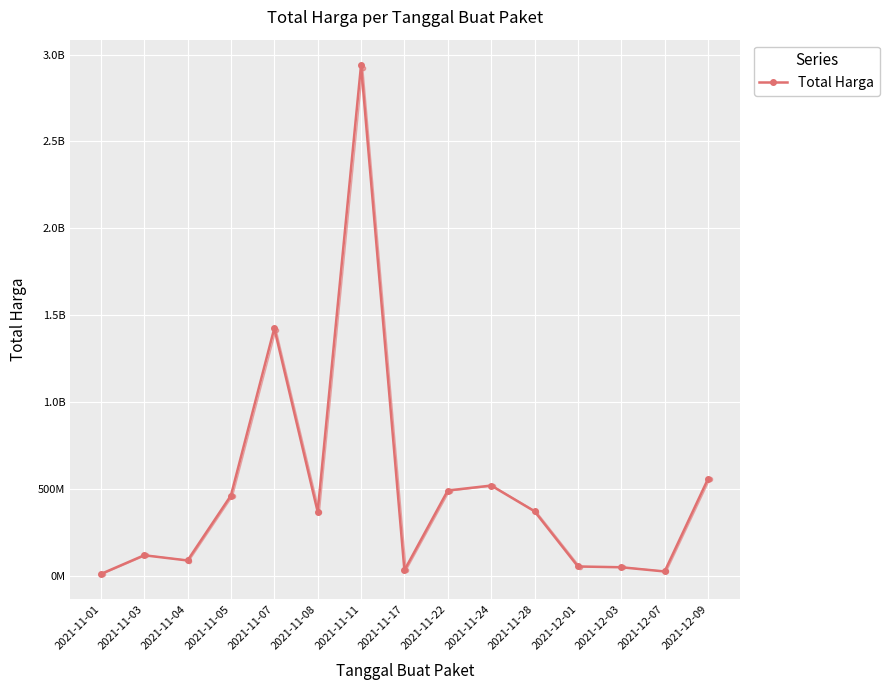

Reading left to right, extract all data points from this chart.

12787500	120653270	90672075	464002100	1425867900	370566000	2939003240	34292000	493000000	521459200	373404000	56152800	51601000	27412000	559971000